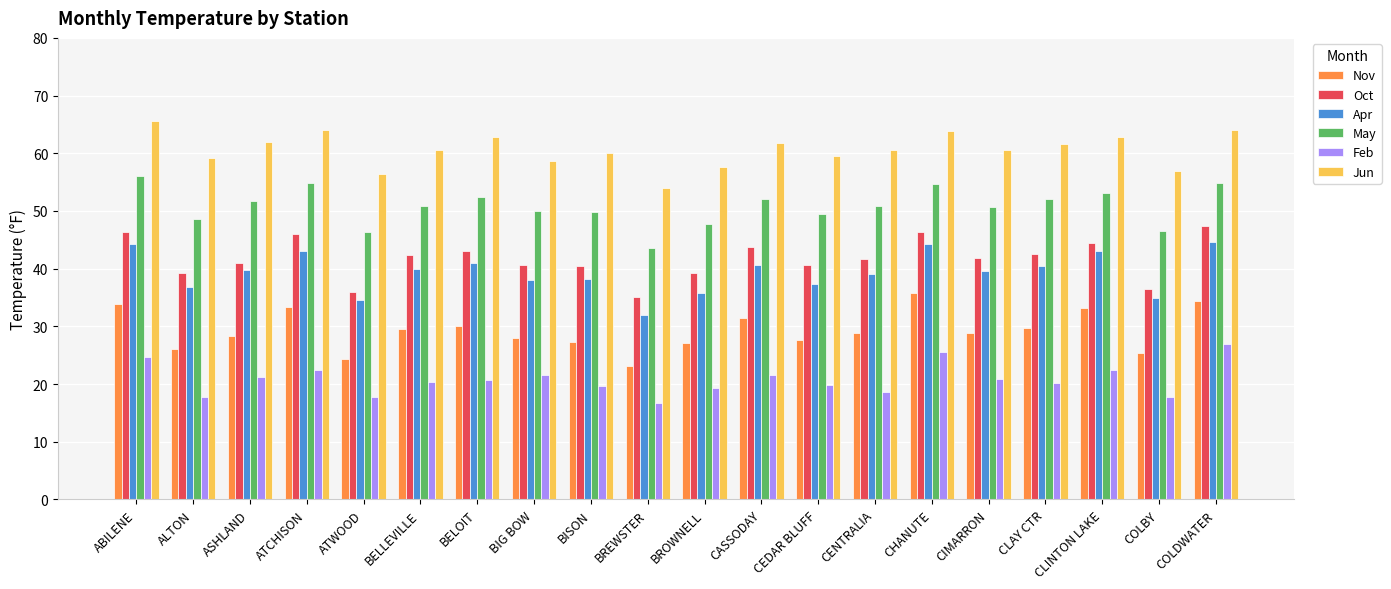

What is the average value of the Feb series?

20.8